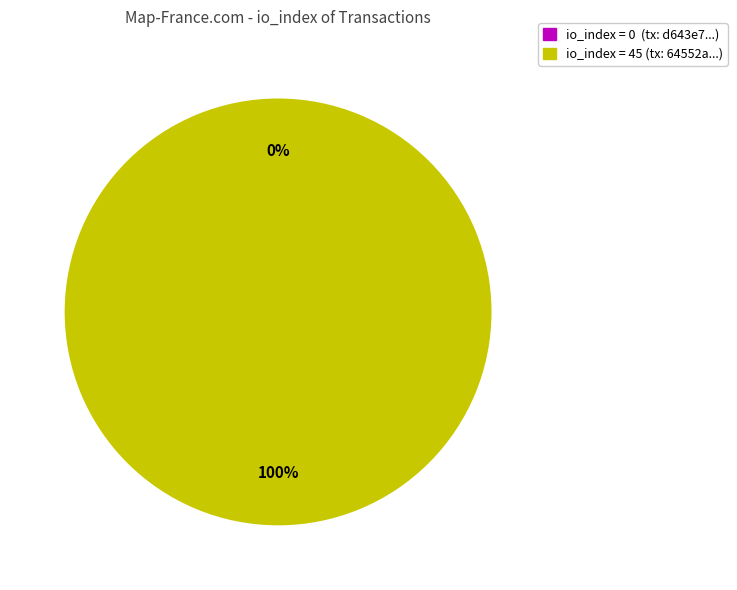

What percentage is the io_index=45 slice, to the nearest percent?

100%